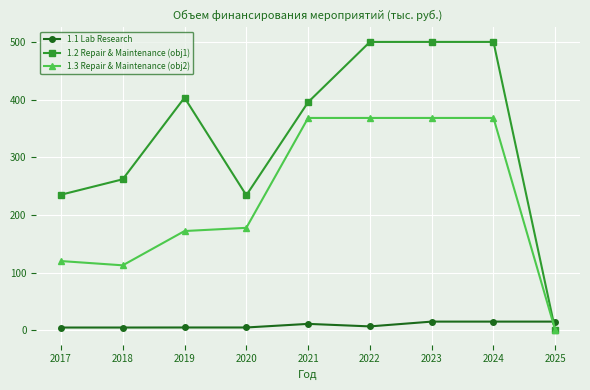

What is the value of the 1.2 Repair & Maintenance (obj1) point at the 4th from the left?

234.1